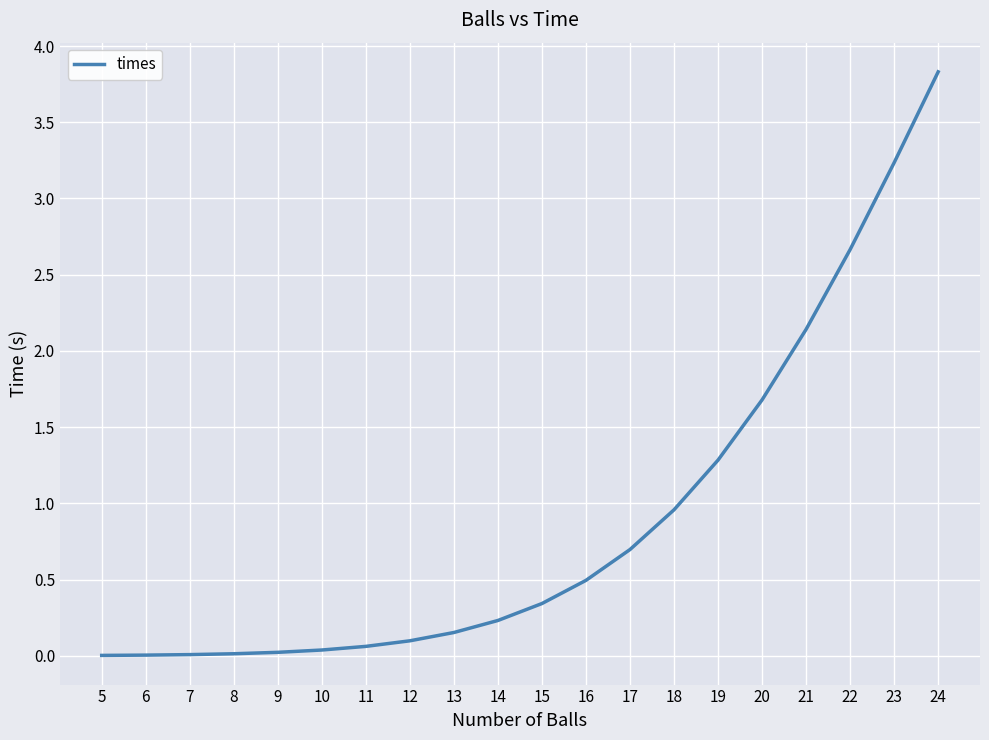

True or false: the data shows 0.0 at 10.

True